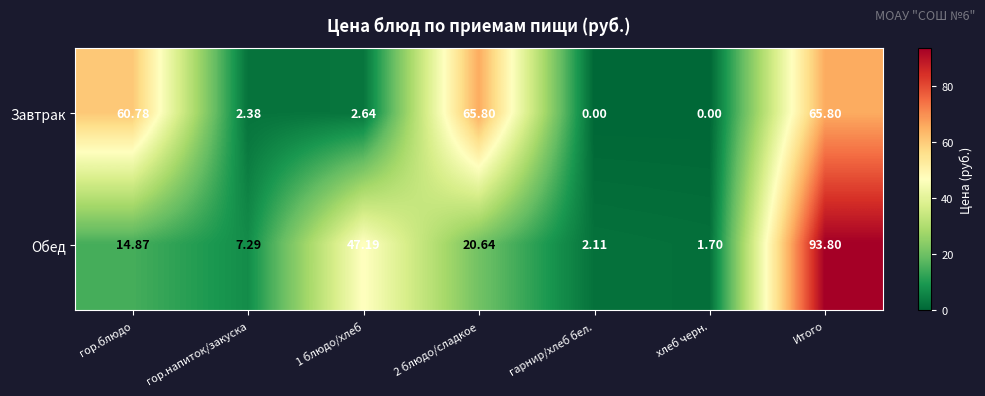

At which label does Завтрак first exceed 2?

гор.блюдо